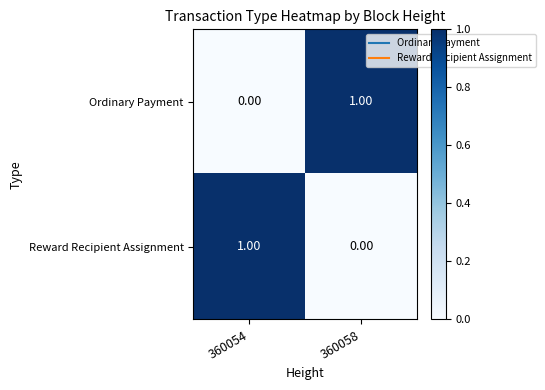

List the labels in order of Ordinary Payment value, largest first.

360058, 360054